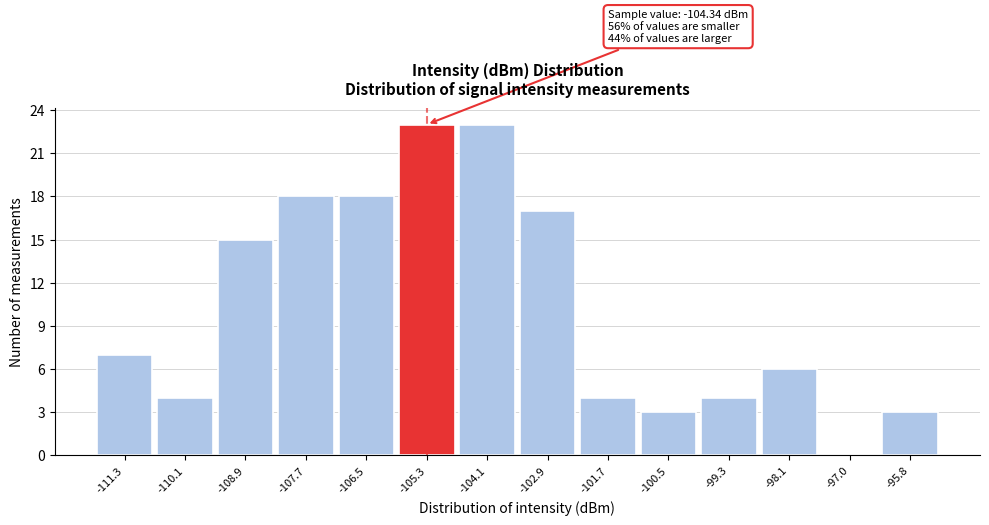

Reading left to right, list all the values displayed in this chart.

-111.3=7	-110.1=4	-108.9=15	-107.7=18	-106.5=18	-105.3=23	-104.1=23	-102.9=17	-101.7=4	-100.5=3	-99.3=4	-98.1=6	-97.0=0	-95.8=3